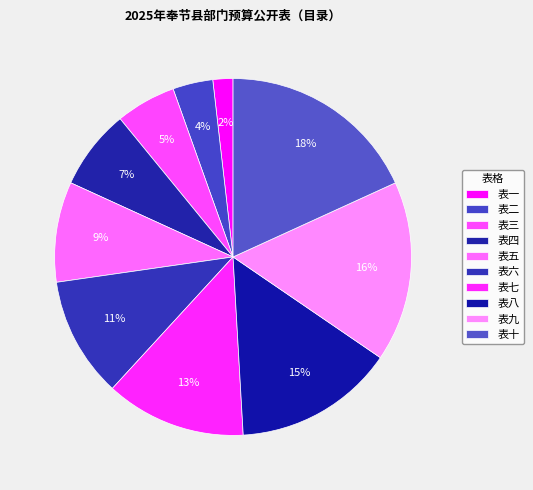

True or false: 表一 accounts for 13% of the total.

False